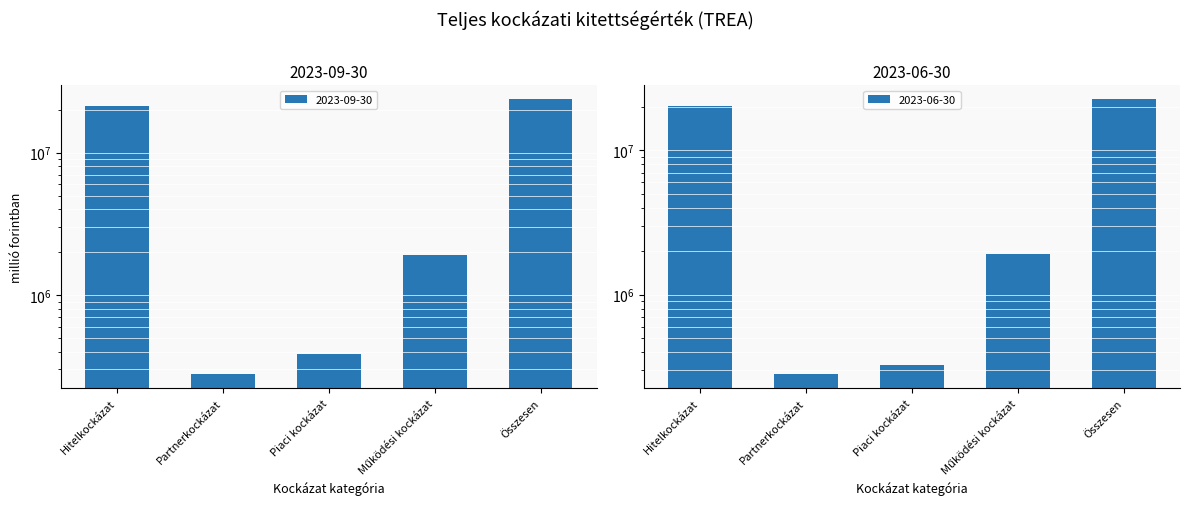

The value of 2023-06-30 at Hitelkockázat is 30824921.1. True or false?

False